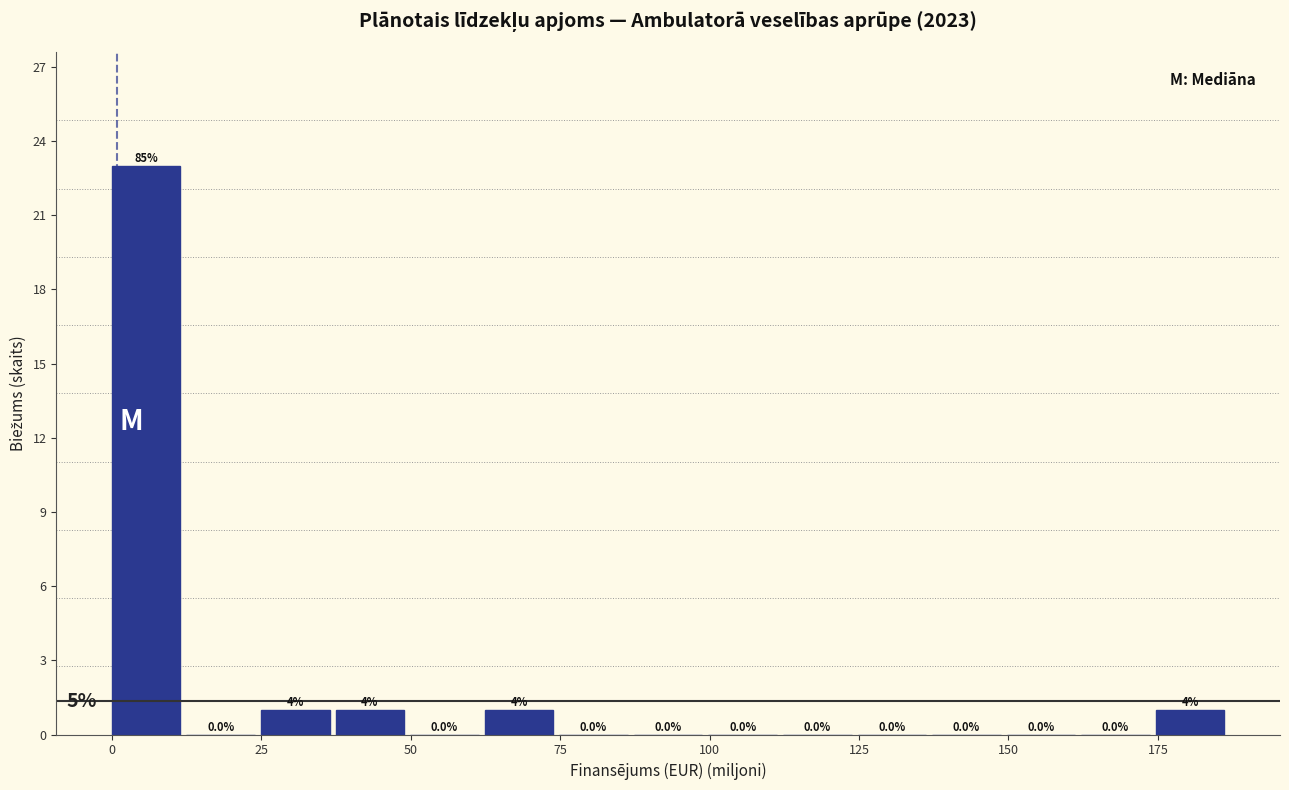

Around what value on the x-axis is the tallest bar? Give the approximate position of its centre, as read against the axis.

5